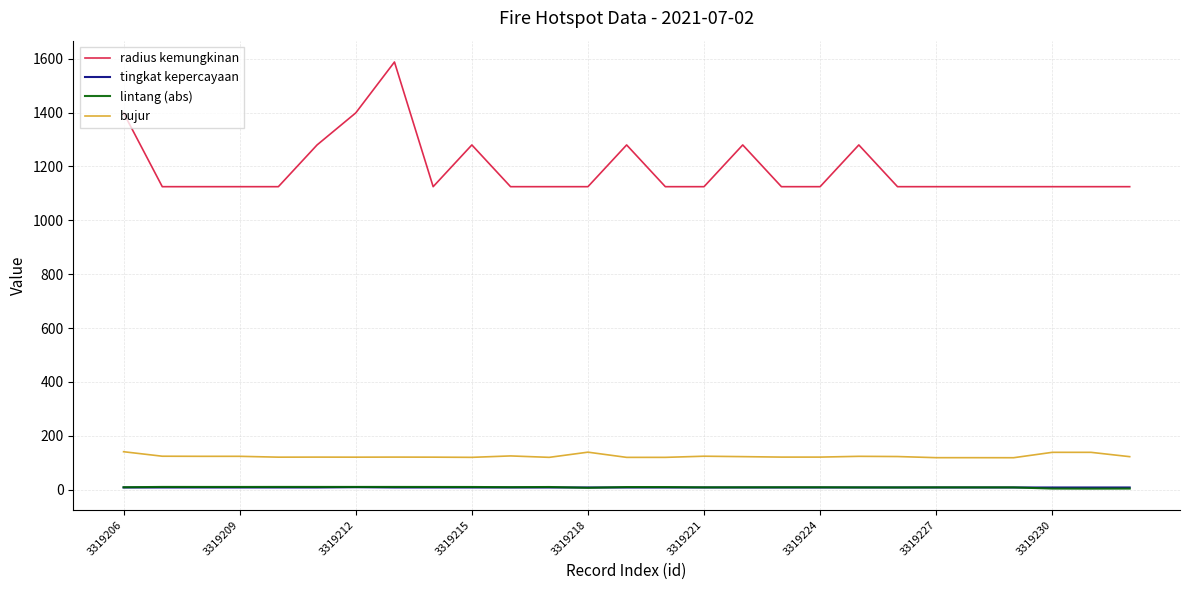

What is the maximum value shown in the chart?

1588.0